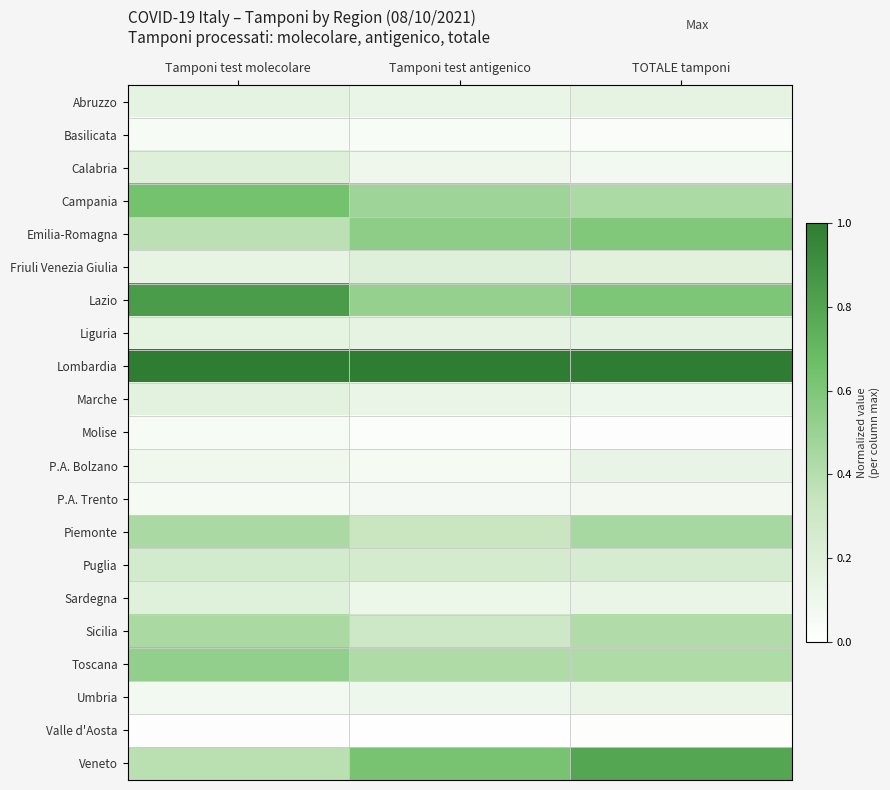

Between Tamponi test molecolare and Tamponi test antigenico, which is larger?

Tamponi test molecolare